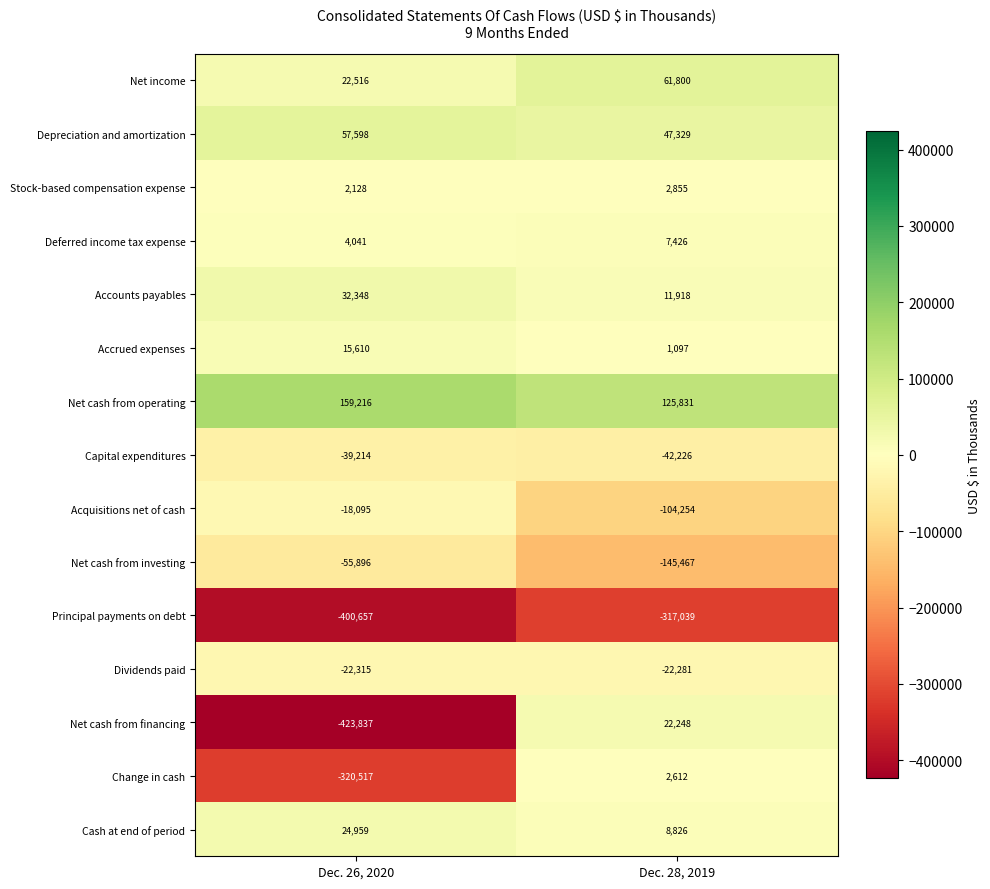

The value of Cash at end of period at Dec. 26, 2020 is 10435. True or false?

False